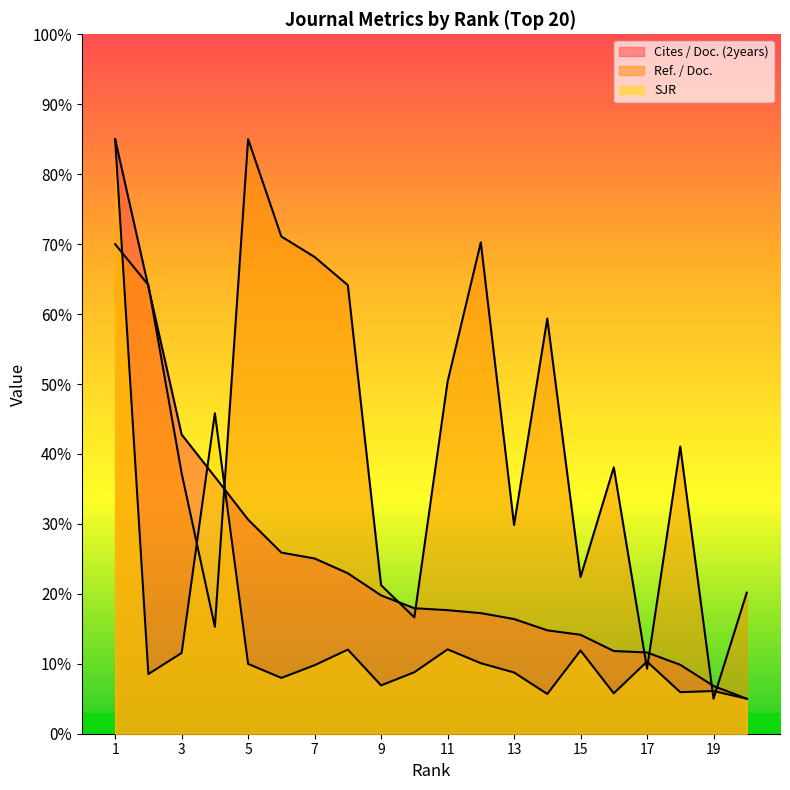

True or false: Cites / Doc. (2years) has more than 2 interior local peaks.

False